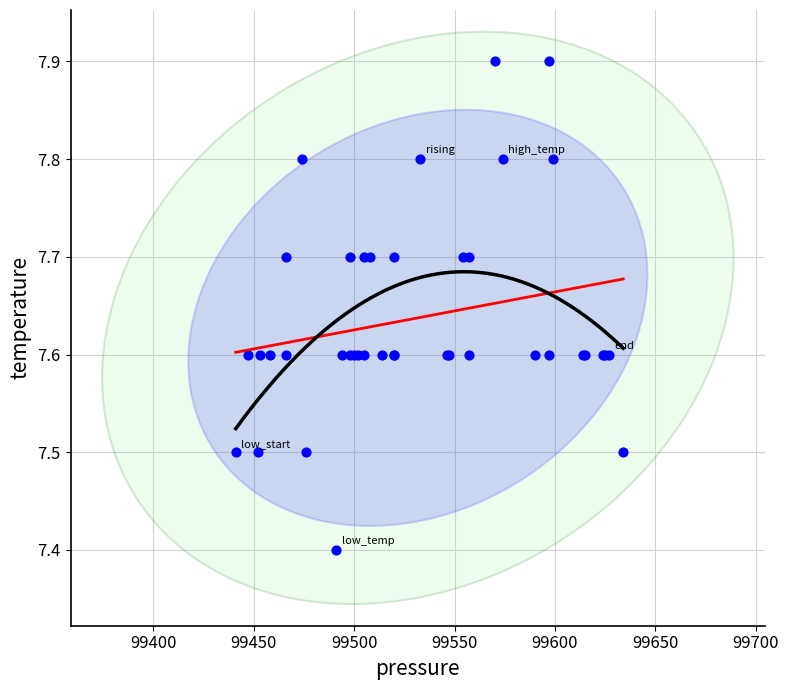

What Y value in the scatter plot is closest to 7?

7.4